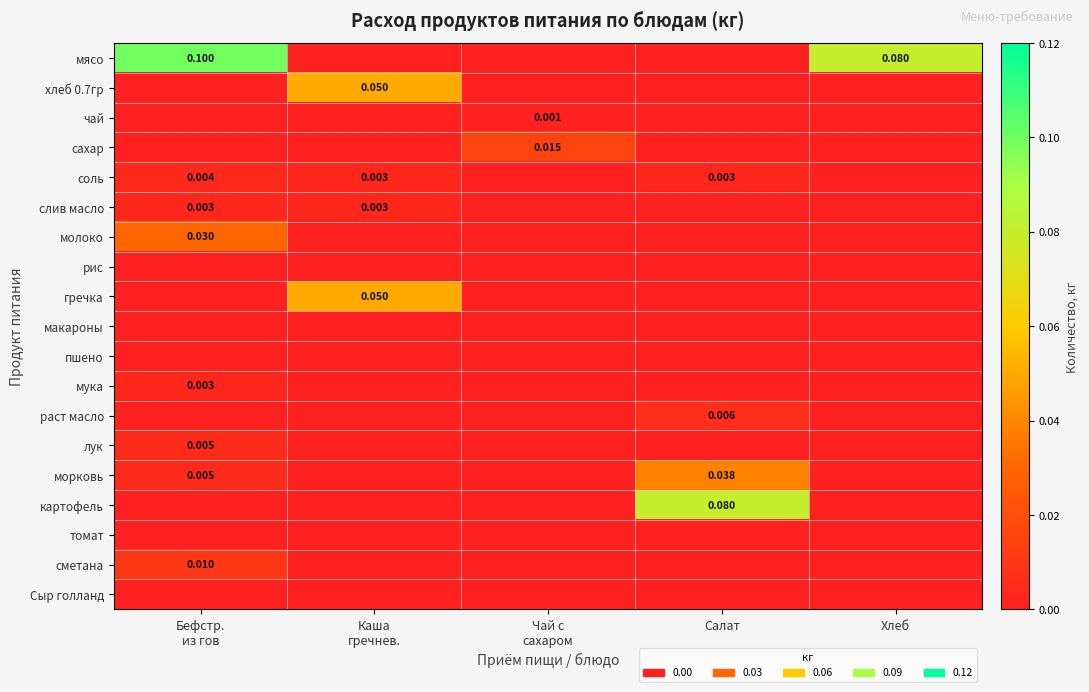

How many positive values does the картофель series have?

1